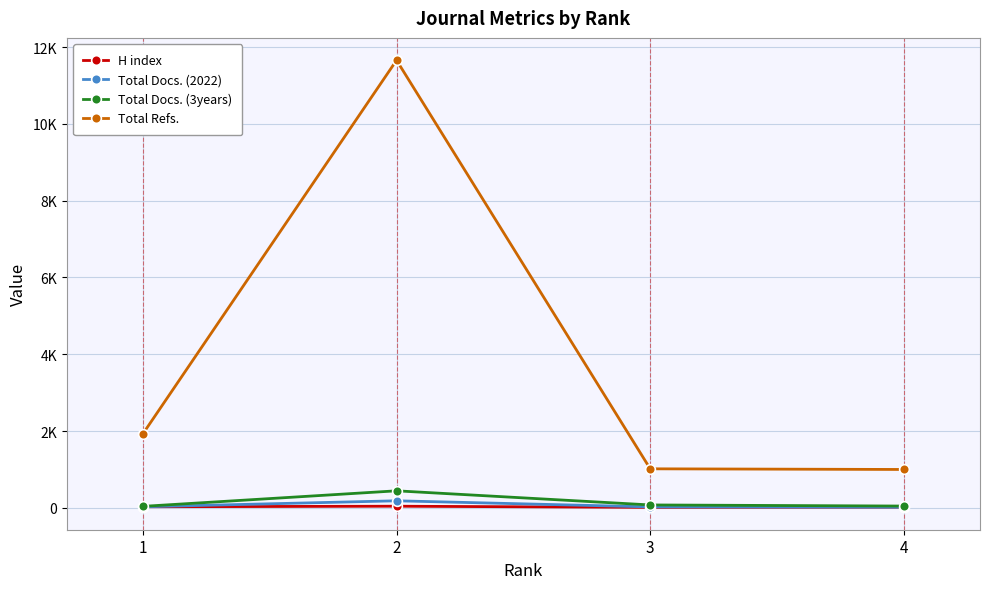

What are all the series names shown in the legend?

H index, Total Docs. (2022), Total Docs. (3years), Total Refs.